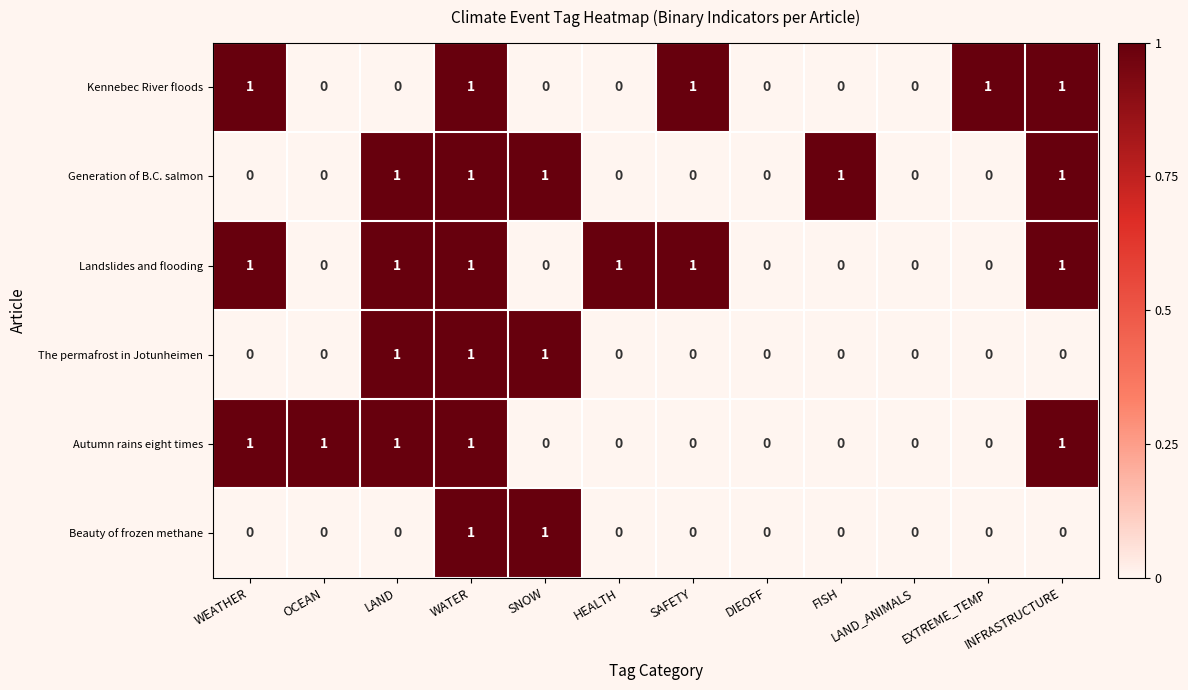

What is the total value across all series at WEATHER?

3